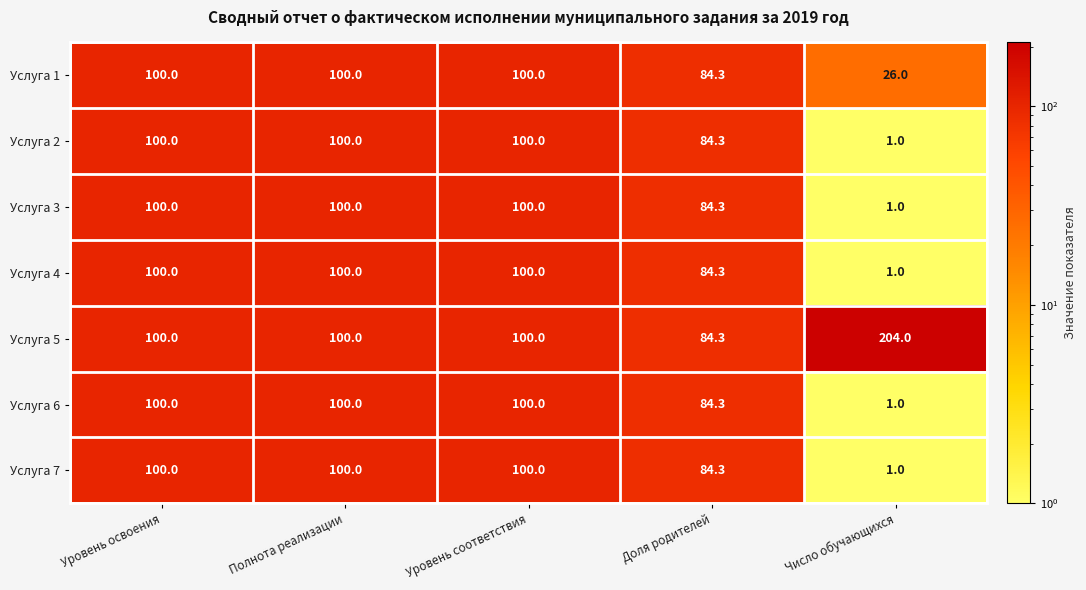

What is the total value across all series at Число обучающихся?

235.0